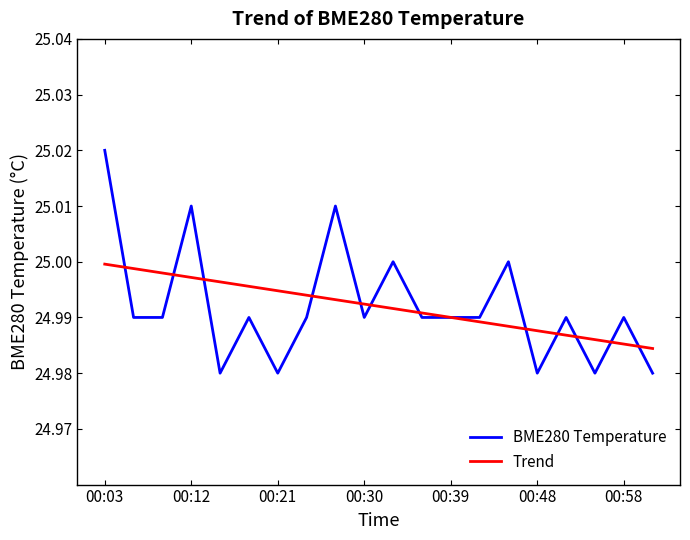

Is this an area chart (filled region under the line)?

No